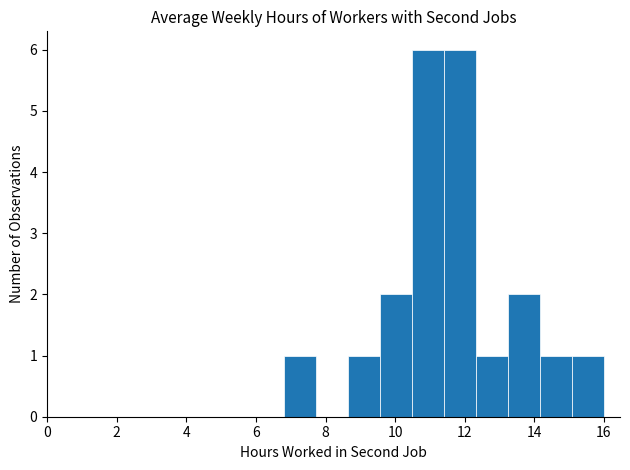

How tall is the bar that spans 9.56 to 10.48 on the x-axis? Neither the bar edges nor the heights are printed on the chart, so give them approximately, as read against the axes.

2